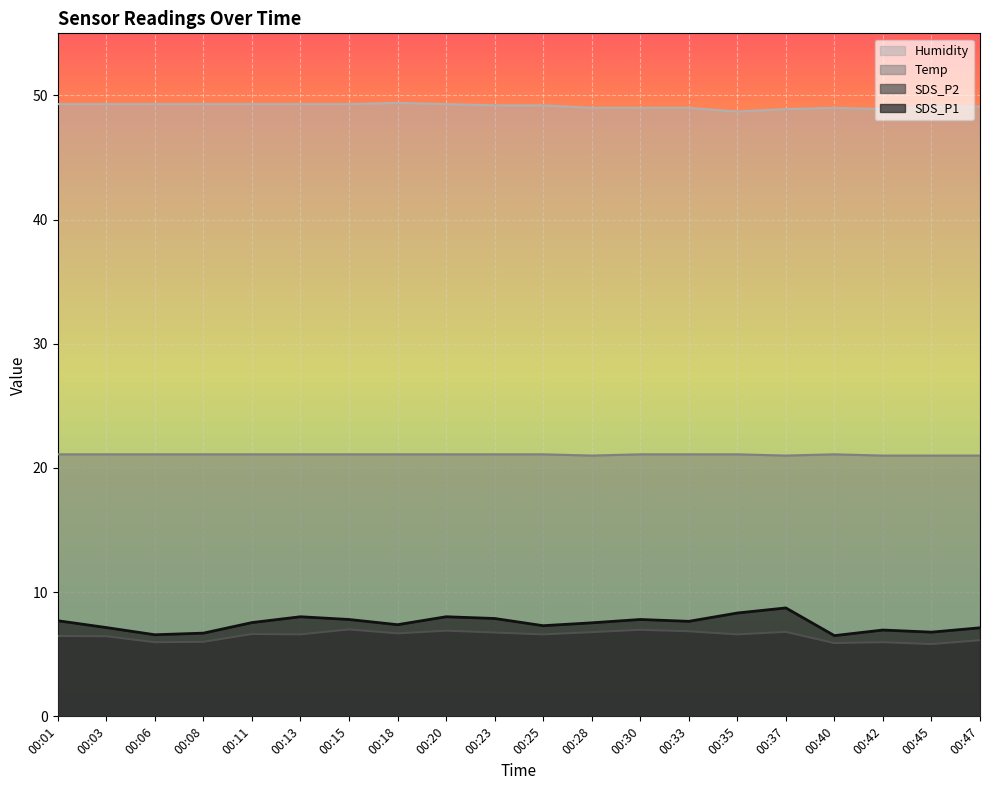

What is the sum of all Temp values?

421.5